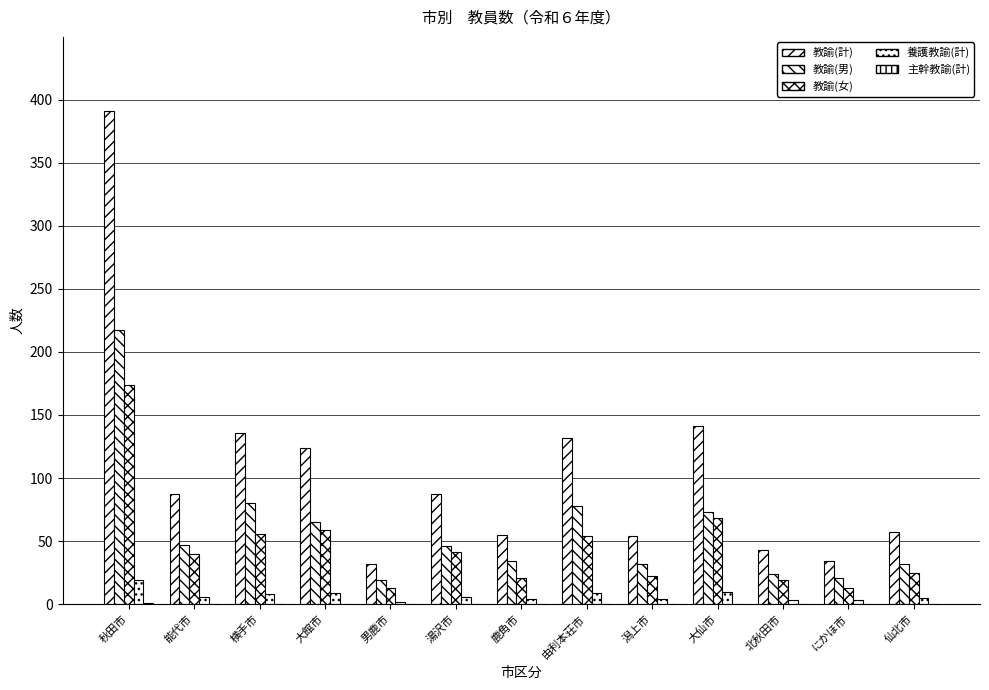

At which label does 教諭(女) first exceed 40?

秋田市